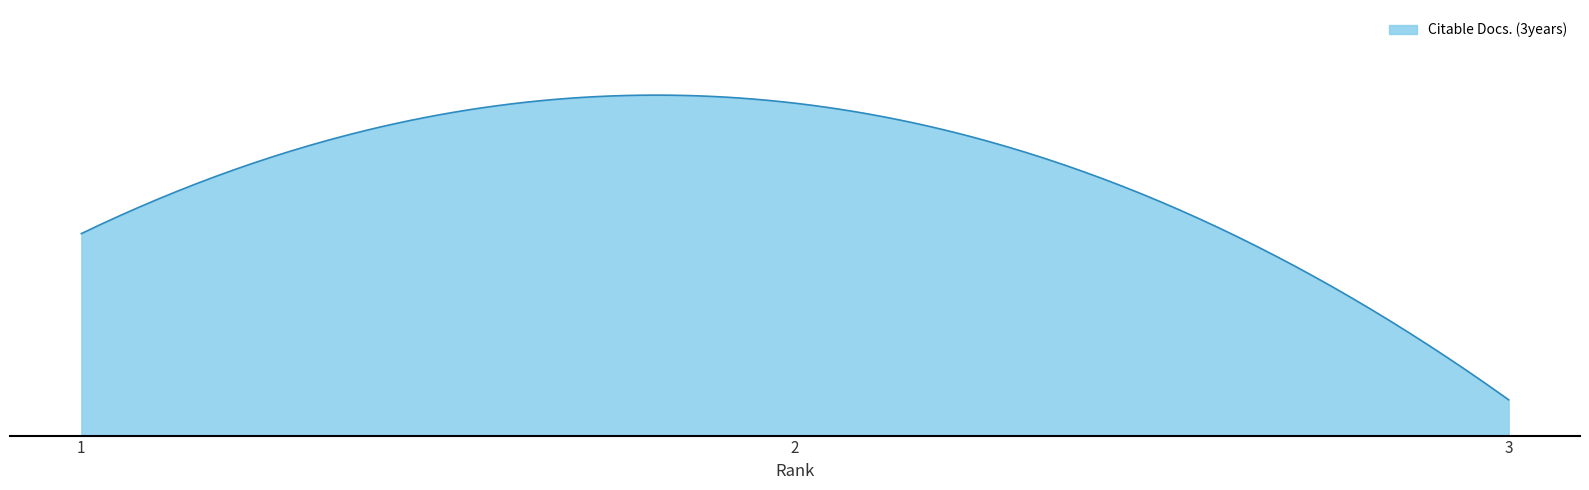

What is the greatest value displayed?

130